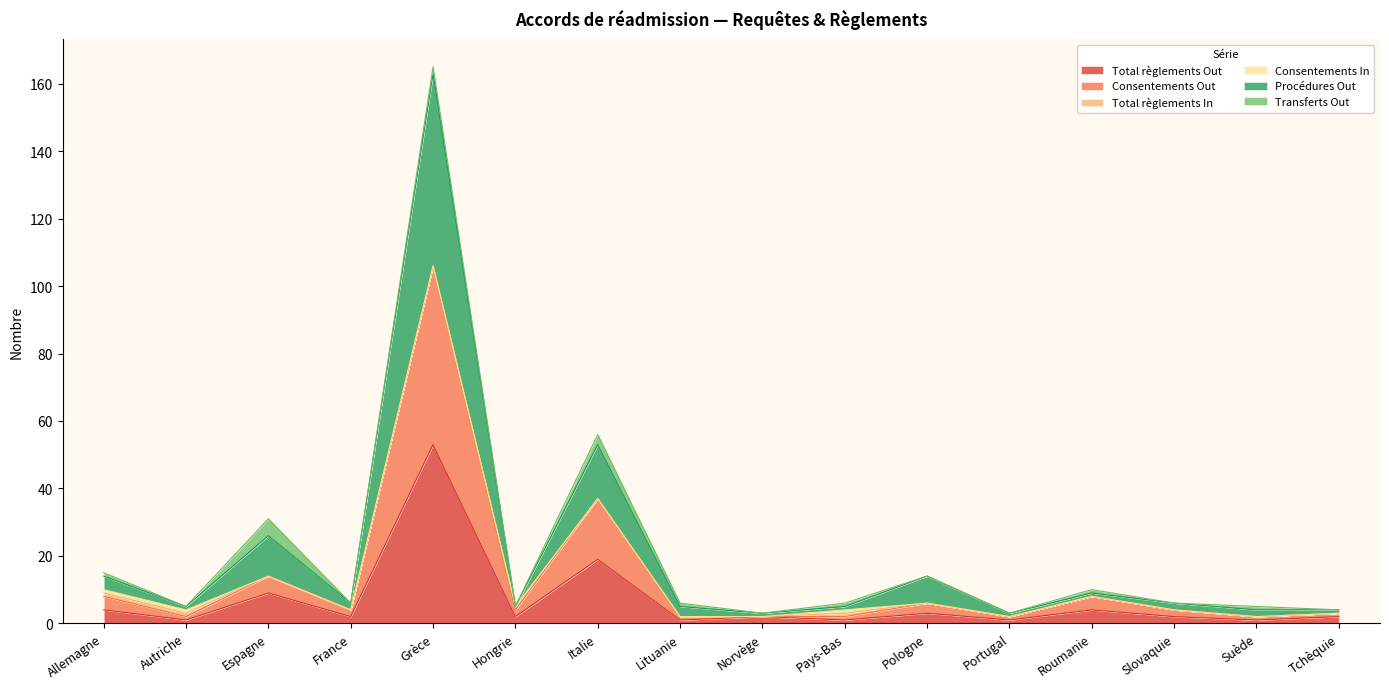

The Total règlements Out series shows 3 at Hongrie. True or false?

False